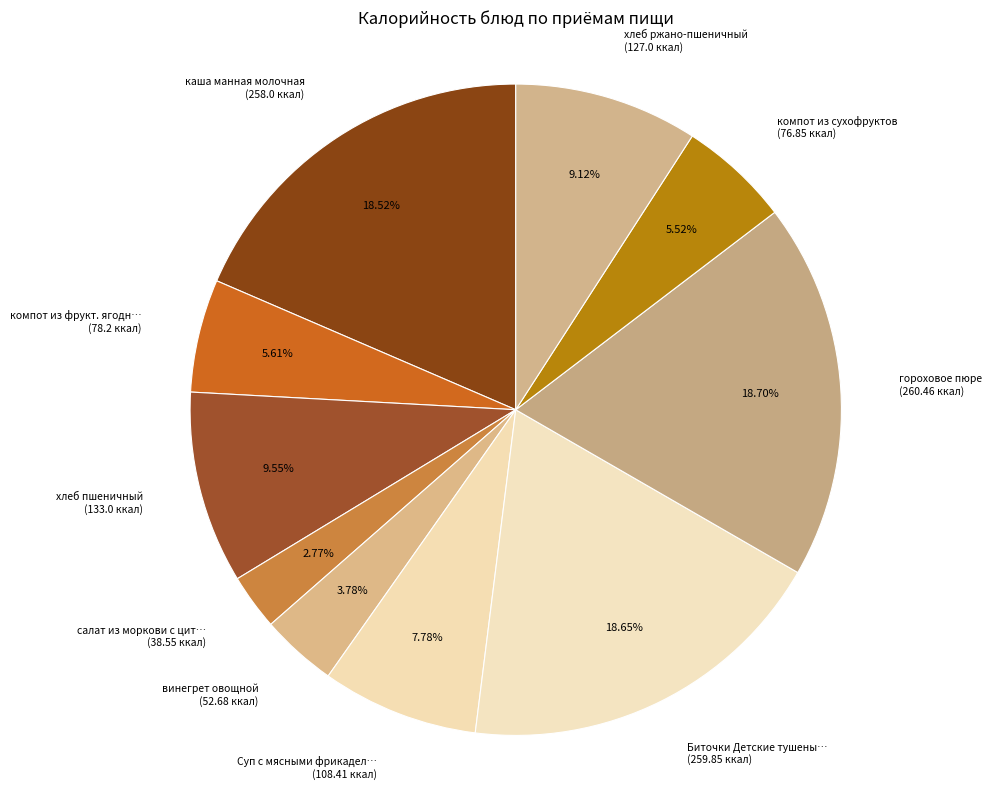

Do гороховое пюре (260.46 ккал) and винегрет овощной (52.68 ккал) together represent more than half of the pie?

No